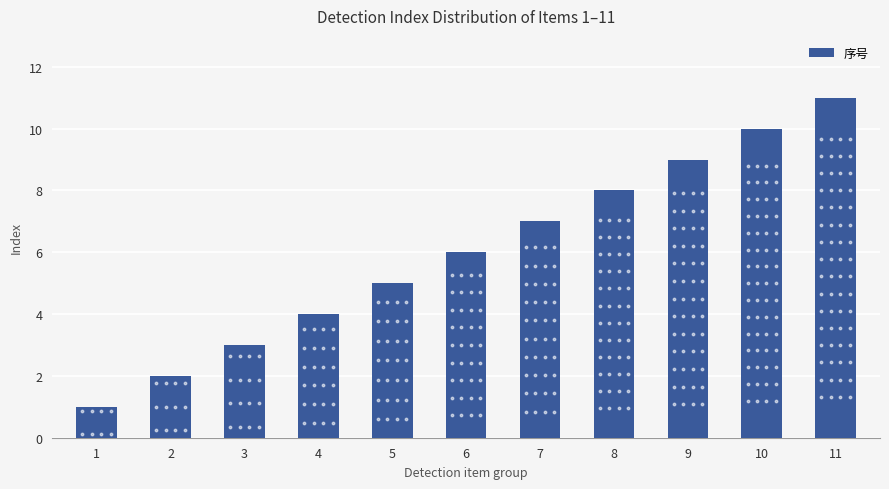

What is the average value?

6